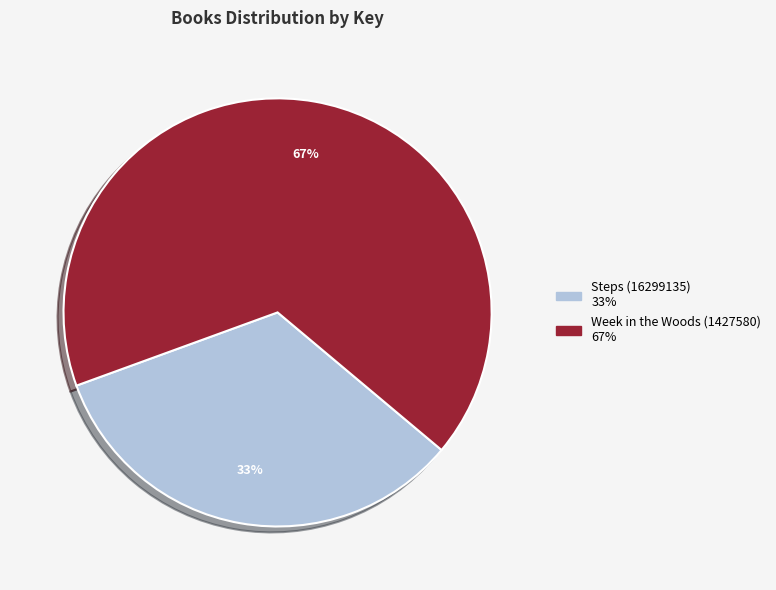

Count the number of slices in the pie.

2